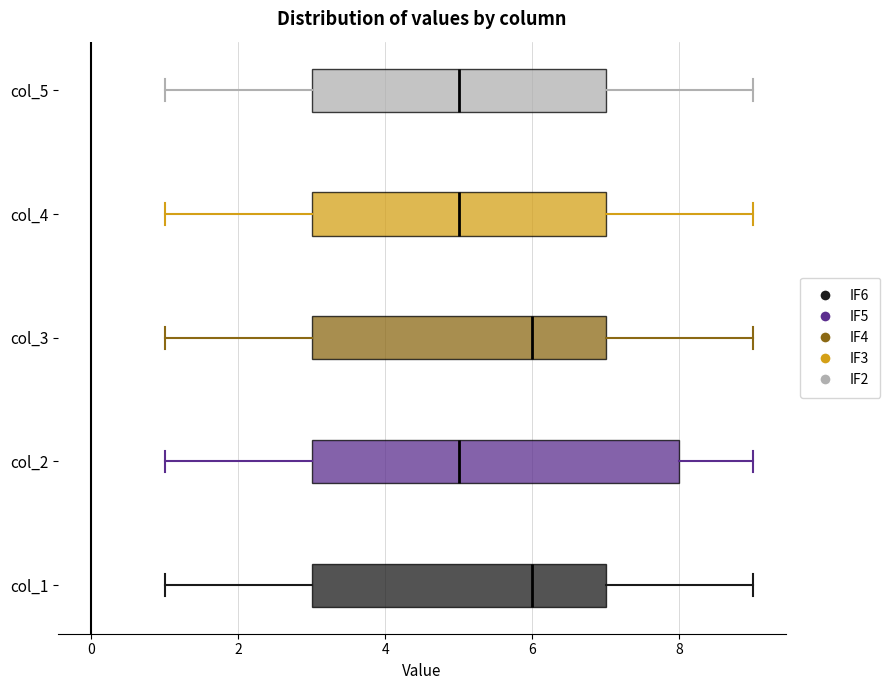

Reading bottom to top, transcribe this box plot: for each box, give where its median line is, the range the box spans, and where its two whiskers end, as read against the x-axis. The values are not printed on the chart, so give them approximately, as read against the axis.

col_1: median 6, box 3 to 7, whiskers 1 to 9
col_2: median 5, box 3 to 8, whiskers 1 to 9
col_3: median 6, box 3 to 7, whiskers 1 to 9
col_4: median 5, box 3 to 7, whiskers 1 to 9
col_5: median 5, box 3 to 7, whiskers 1 to 9